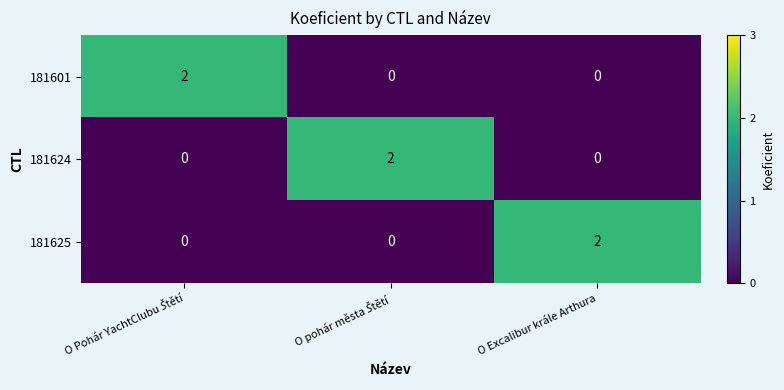

Is it true that 181601 equals 1 at O Excalibur krále Arthura?

False